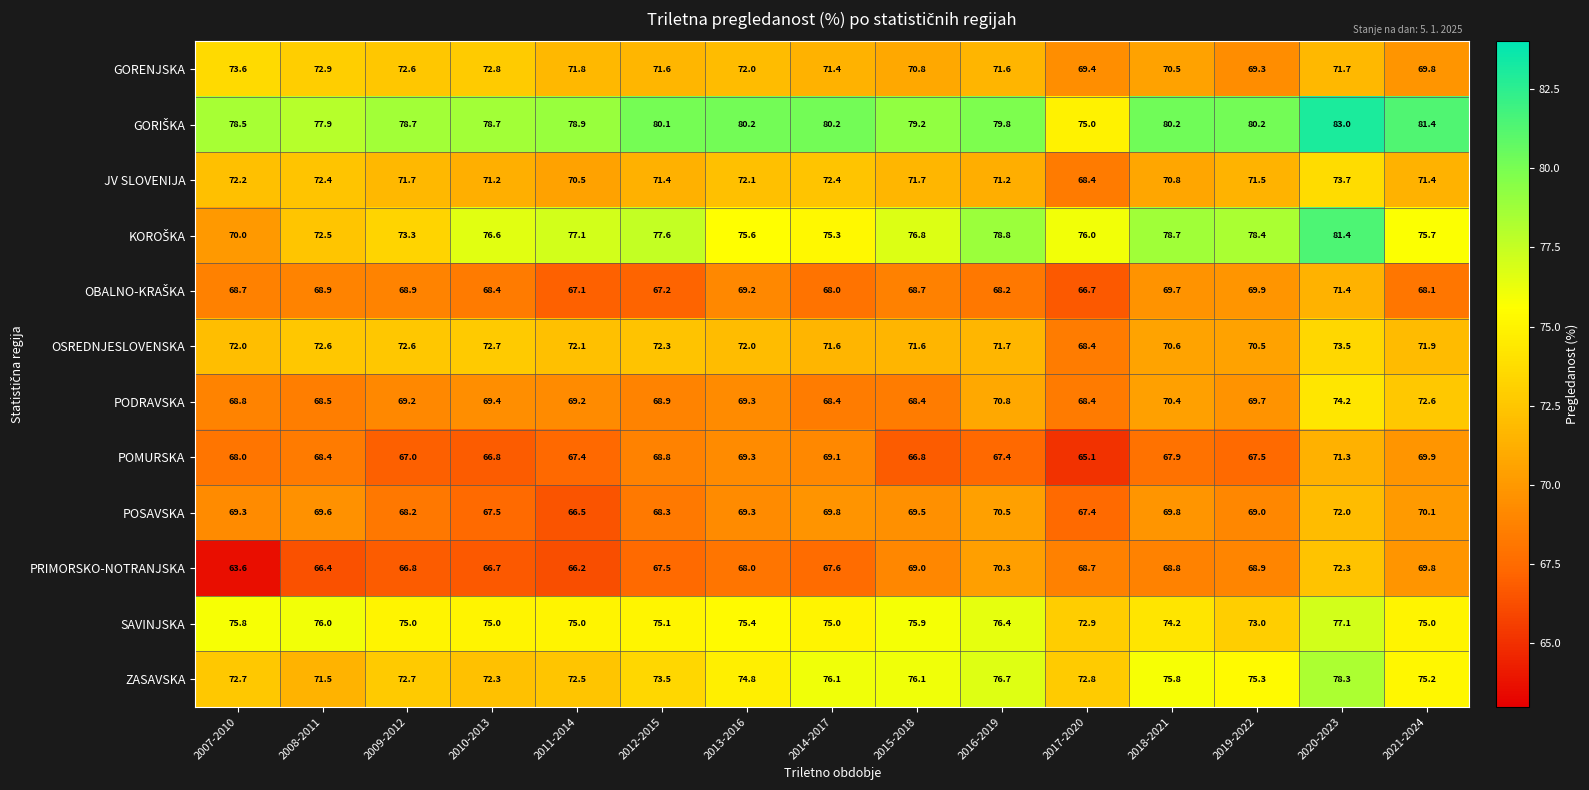

Count the number of categories in the chart.

15